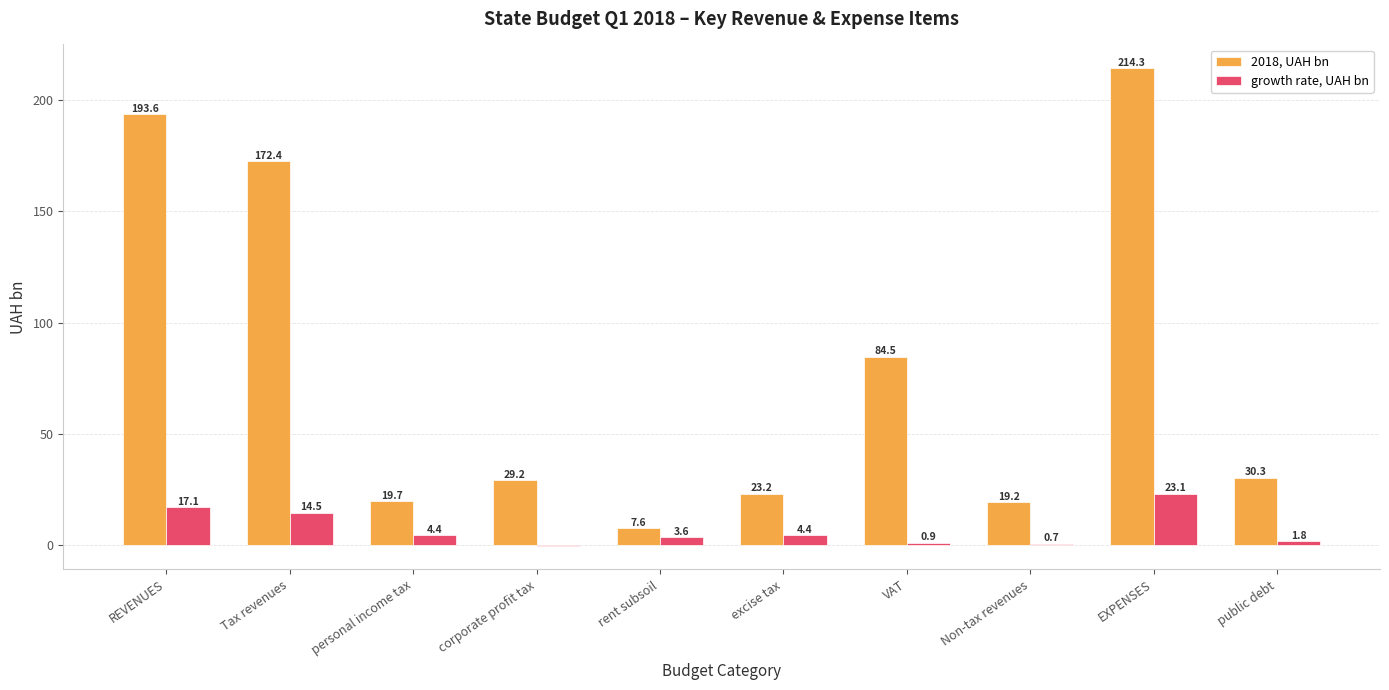

Which category has the highest value across all series?

EXPENSES